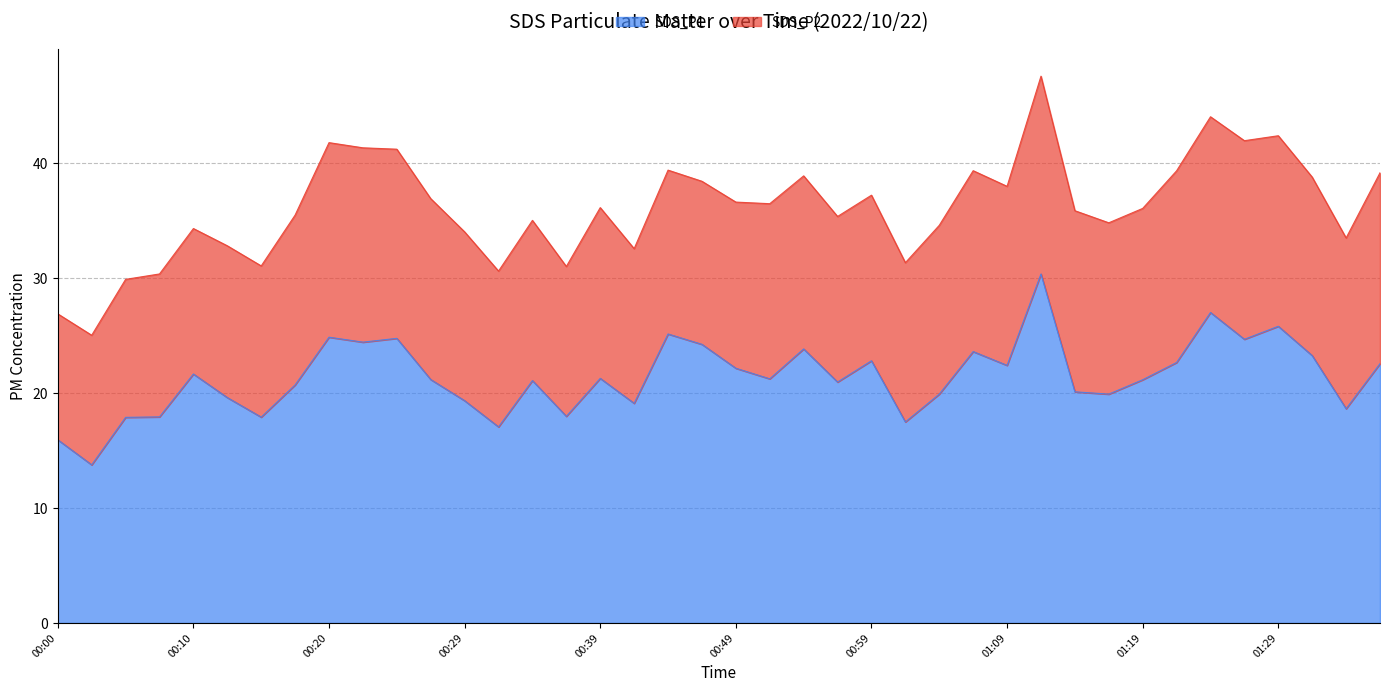

What is the average value?

21.4